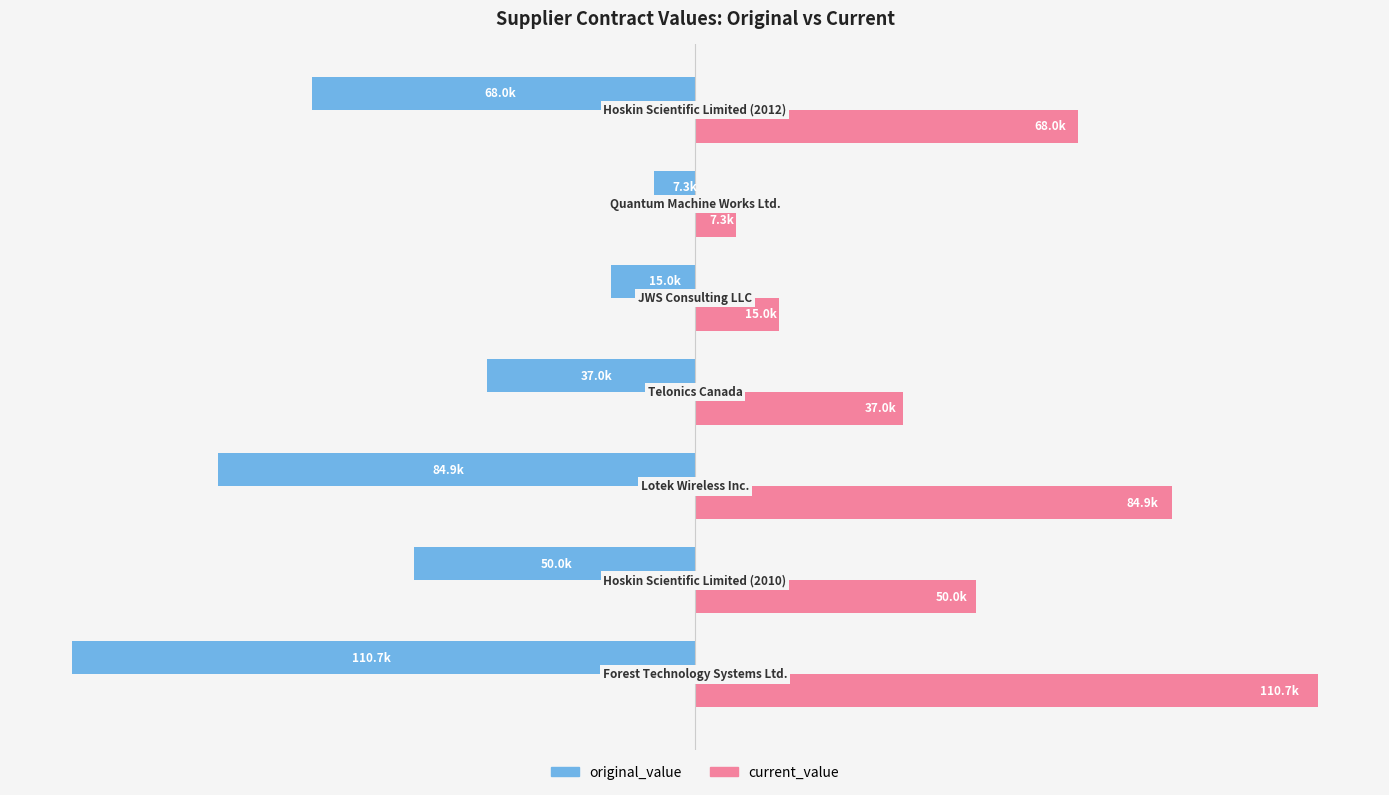

What is the value of the original_value bar at the 5th from the left?

-14955.0